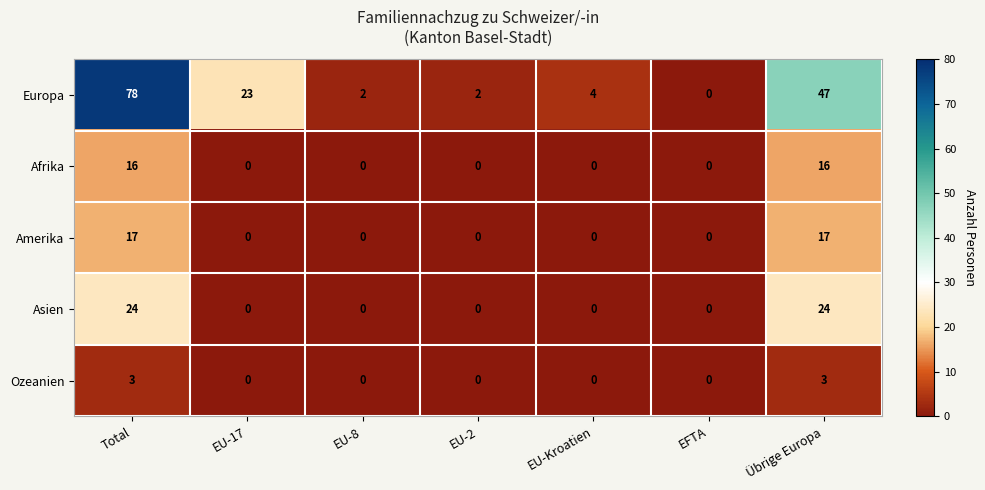

What is the difference between the maximum and minimum values in the Europa series?

78